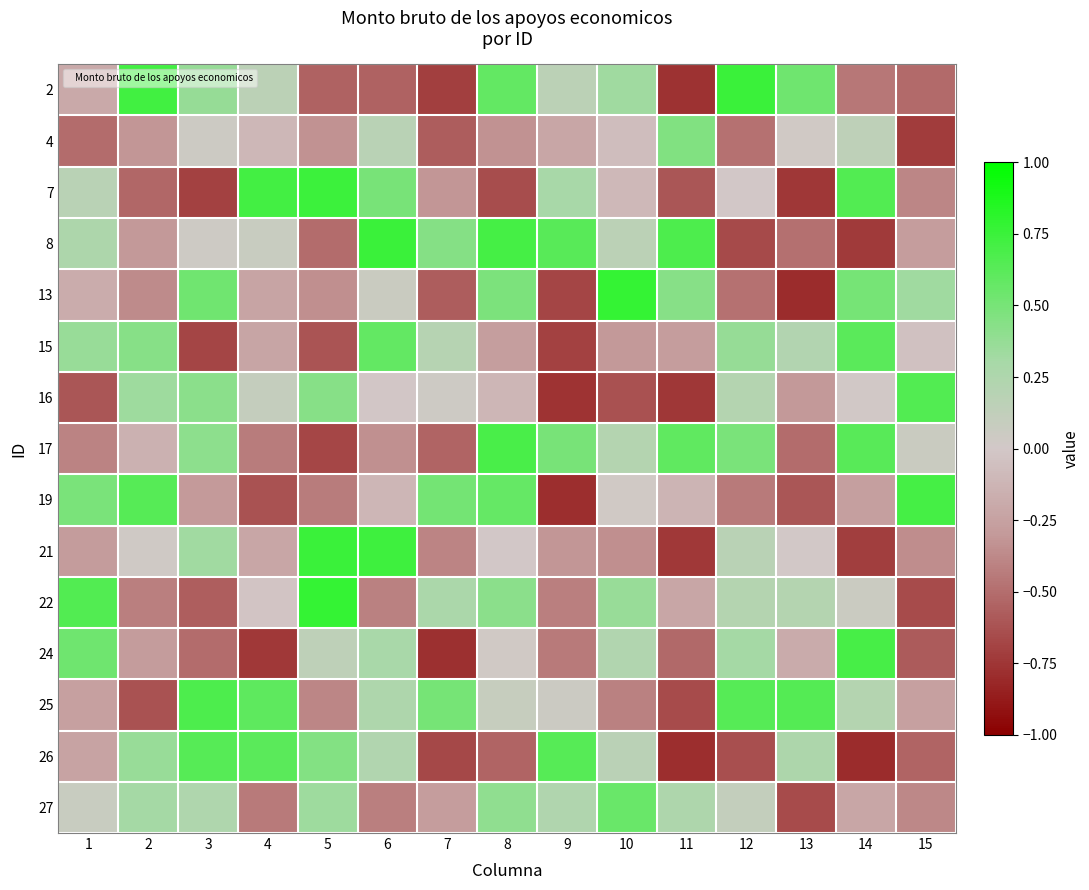

What is the spread (max minus min) of values at 12?

1.4